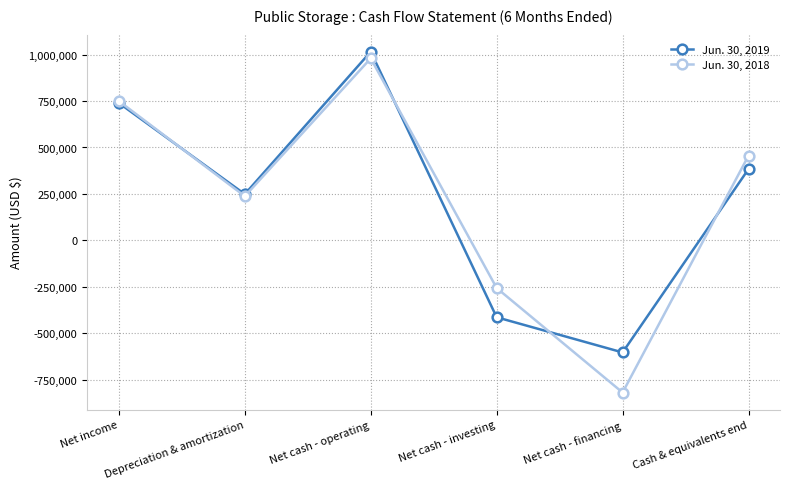

What is the sum of all Jun. 30, 2018 values?

1348901